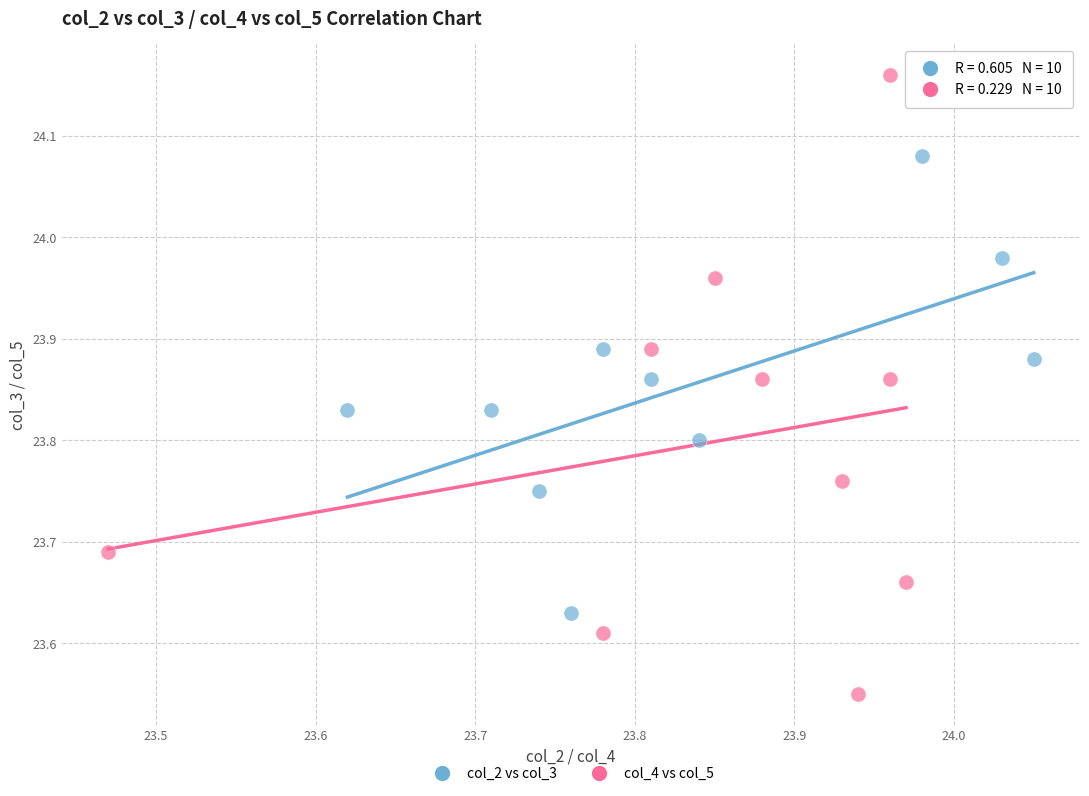

Which series reaches the minimum Y coordinate?

col_4 vs col_5